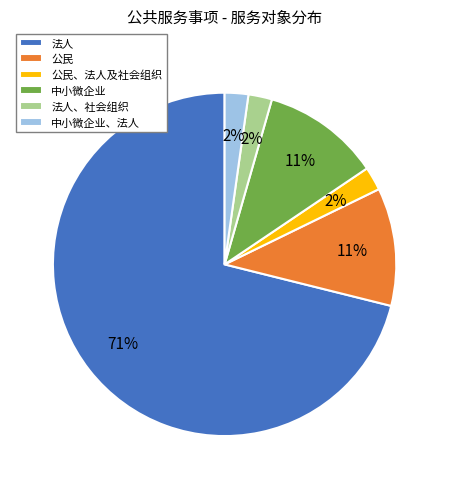

To the nearest percent, what is the average slice percentage?

17%